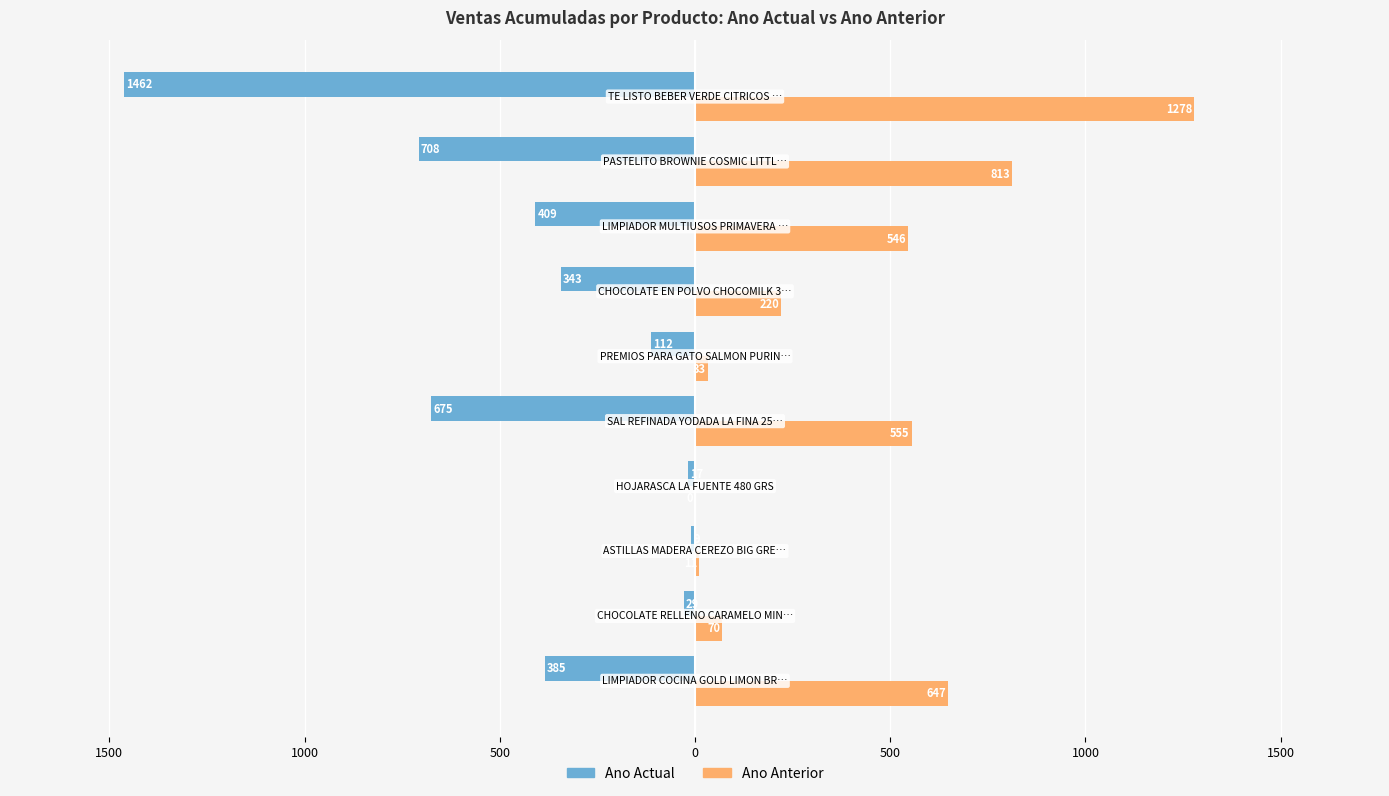

What are all the series names shown in the legend?

Ano Actual, Ano Anterior